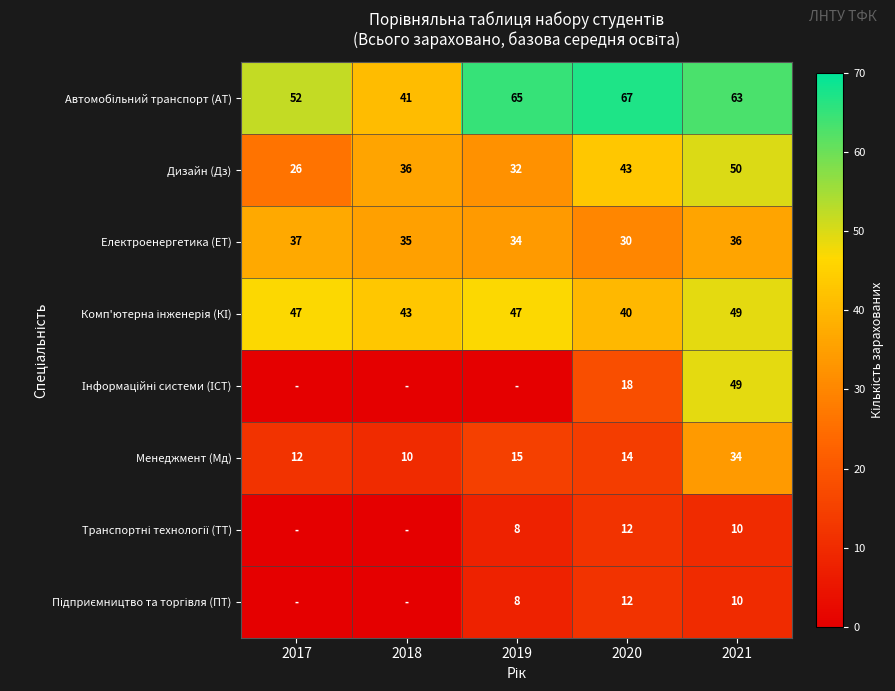

The value of Менеджмент (Мд) at 2020 is 14. True or false?

True